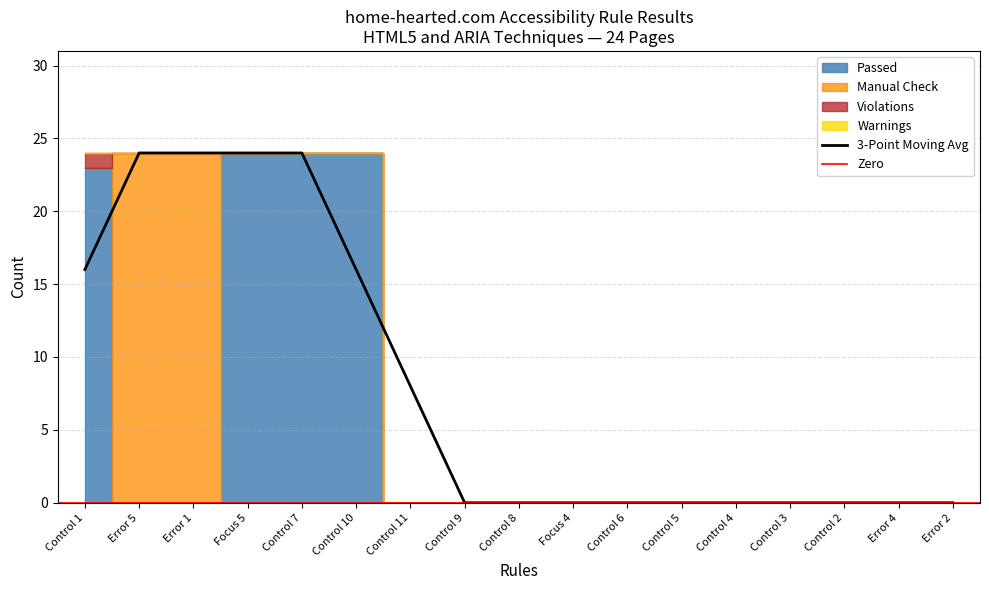

The value of 3-Point Moving Avg at Control 6 is -9. True or false?

False